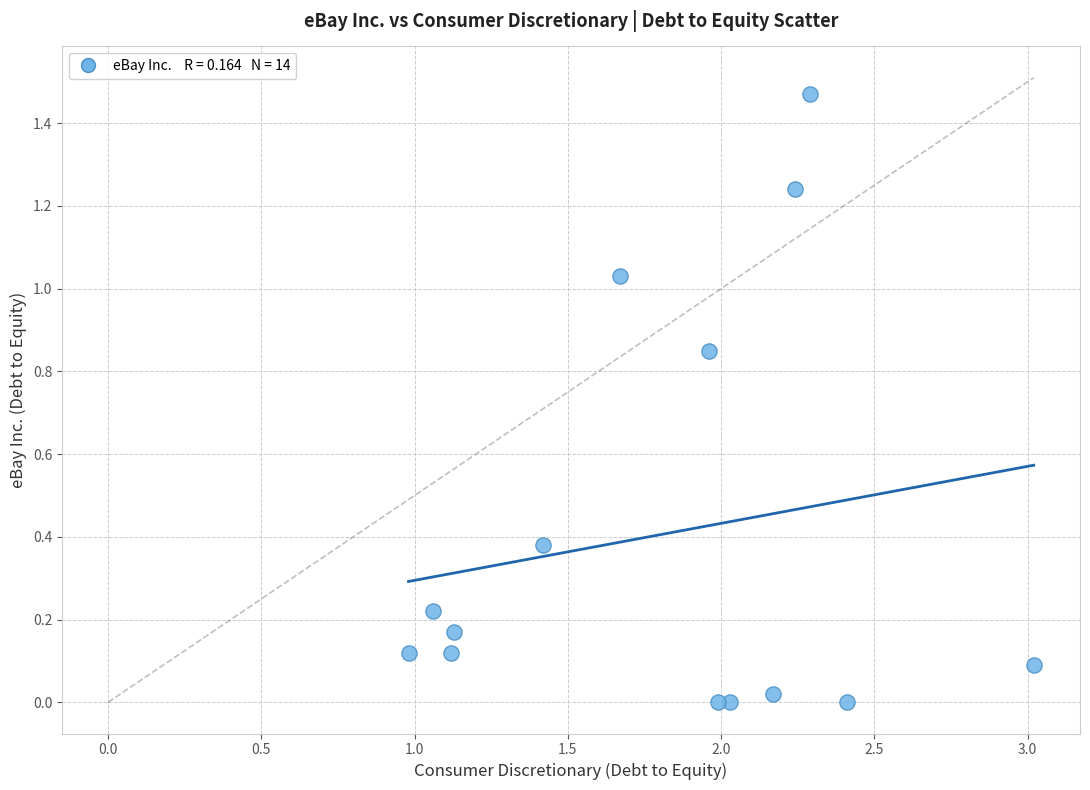

What is the range of X values (max minus min)?

2.0